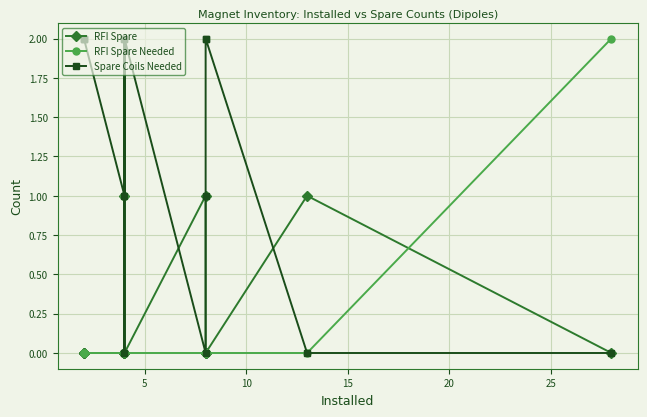

Which series has the largest range (max minus min)?

RFI Spare Needed